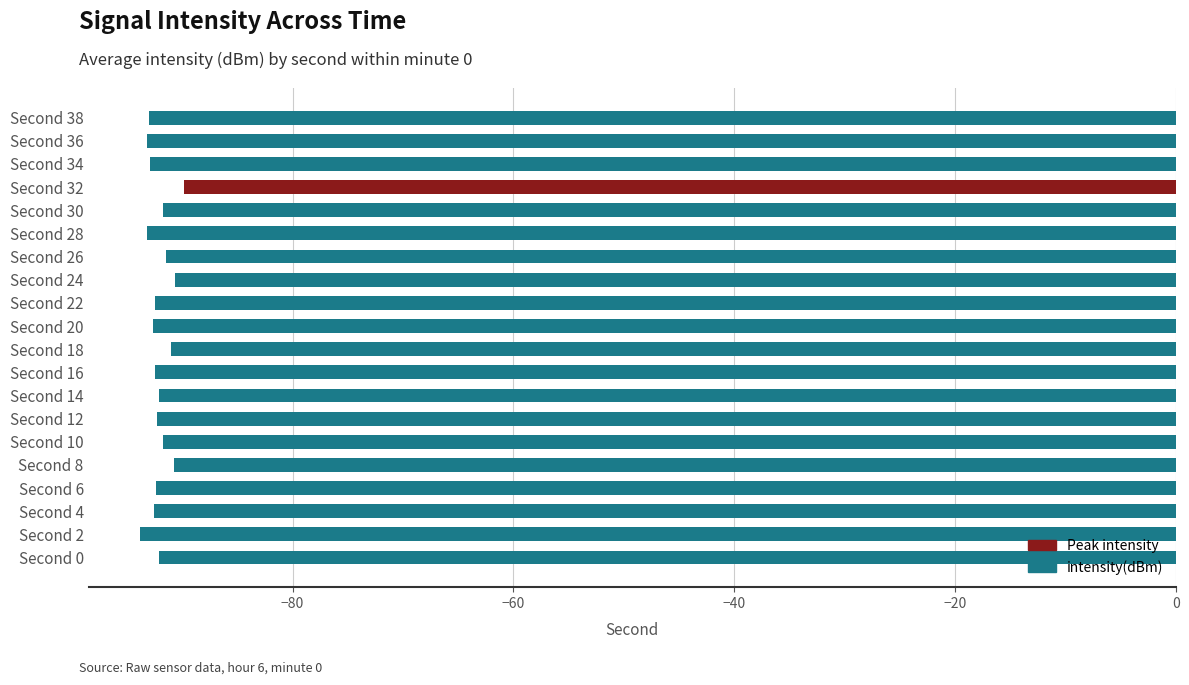

What is the sum of the values at Second 0 and Second 2?

-185.9